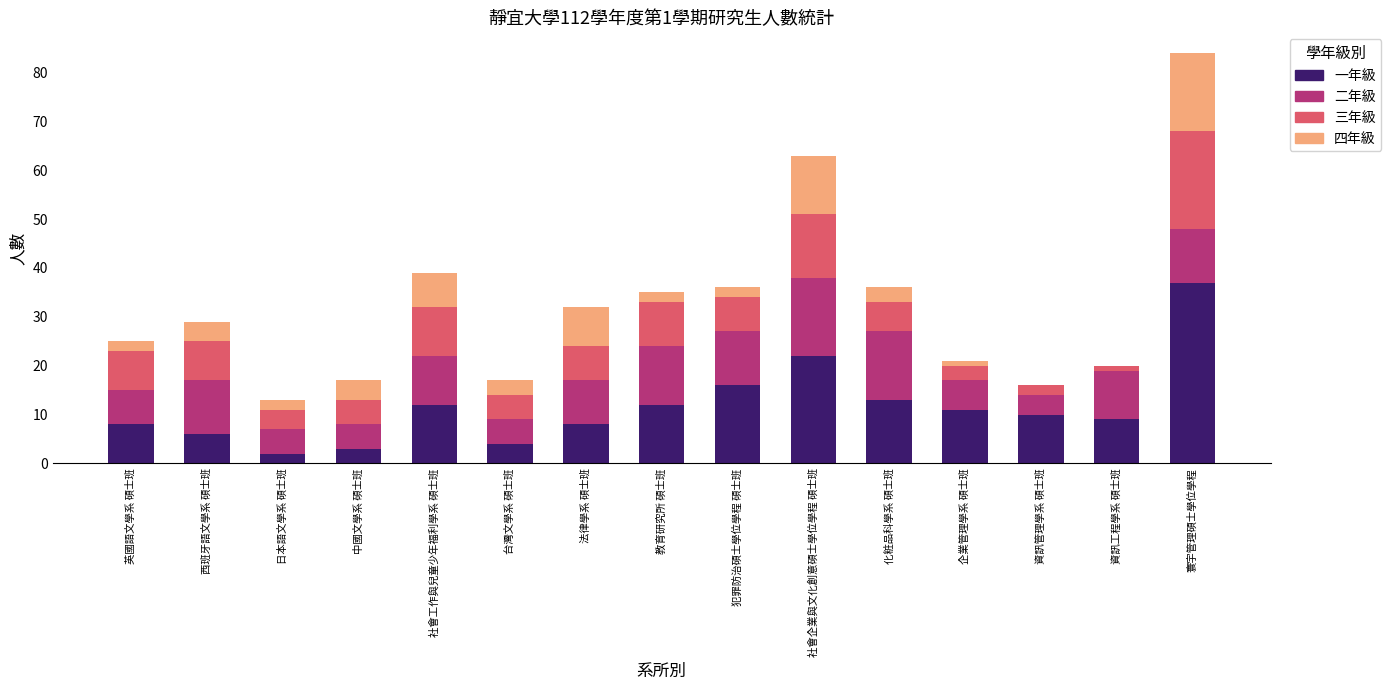

What is the sum of the 一年級 values at 社會工作與兒童少年福利學系 碩士班 and 中國文學系 碩士班?

15